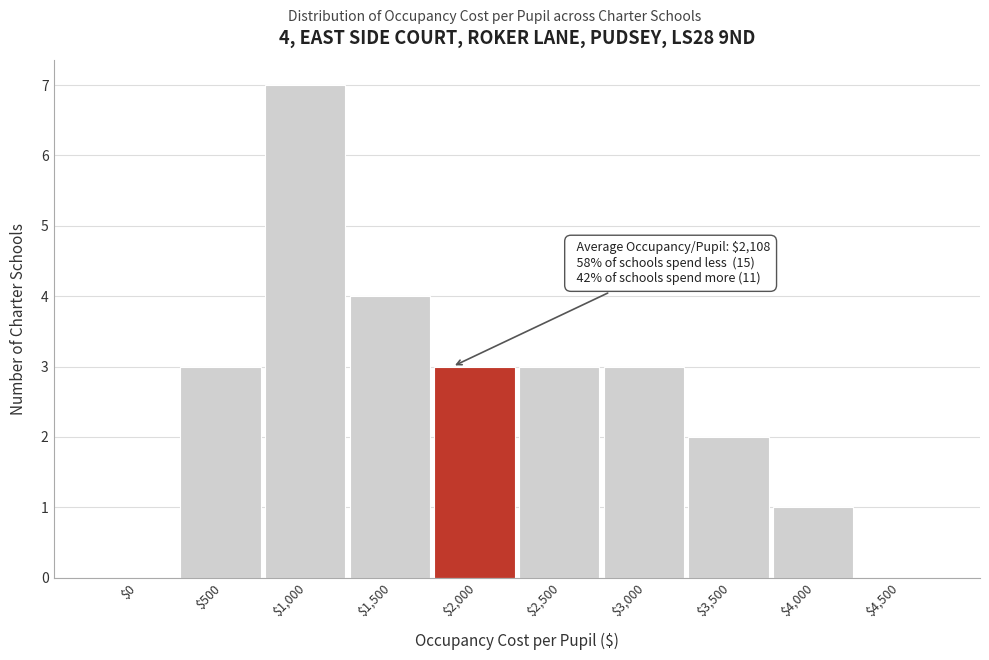

What is the maximum value shown in the chart?

7